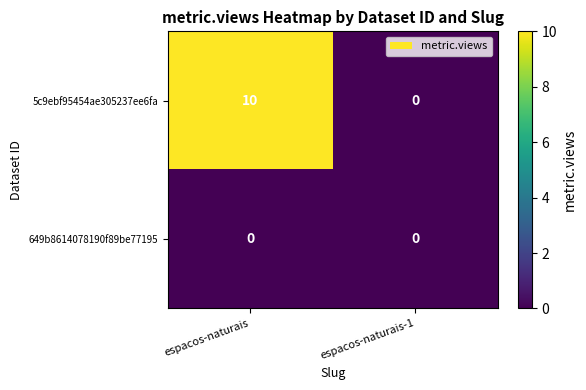

The value of 649b8614078190f89be77195 at espacos-naturais-1 is 0. True or false?

True